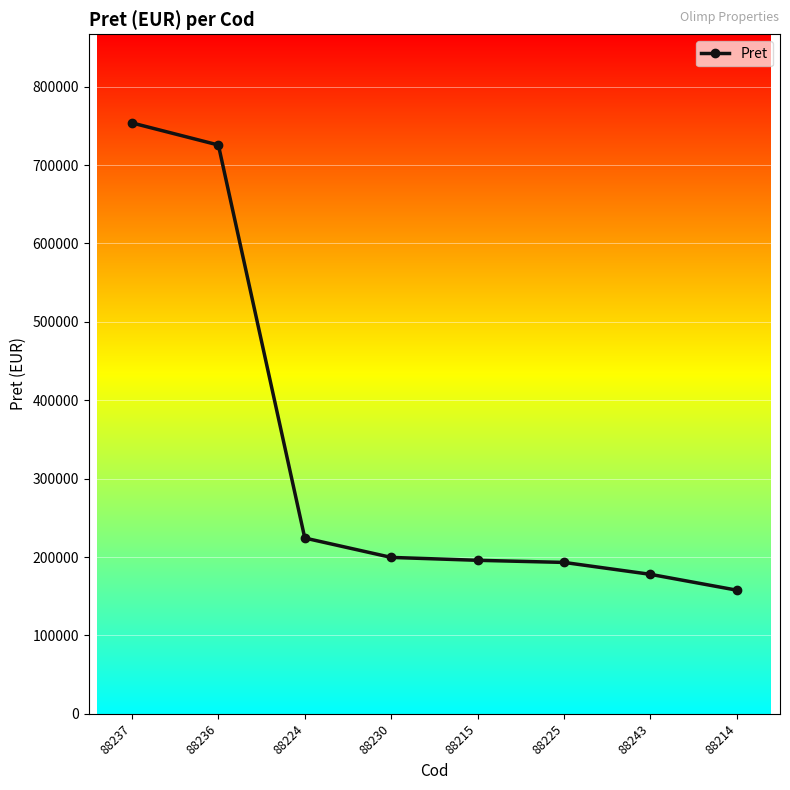

How many data points are less than 199500?

4